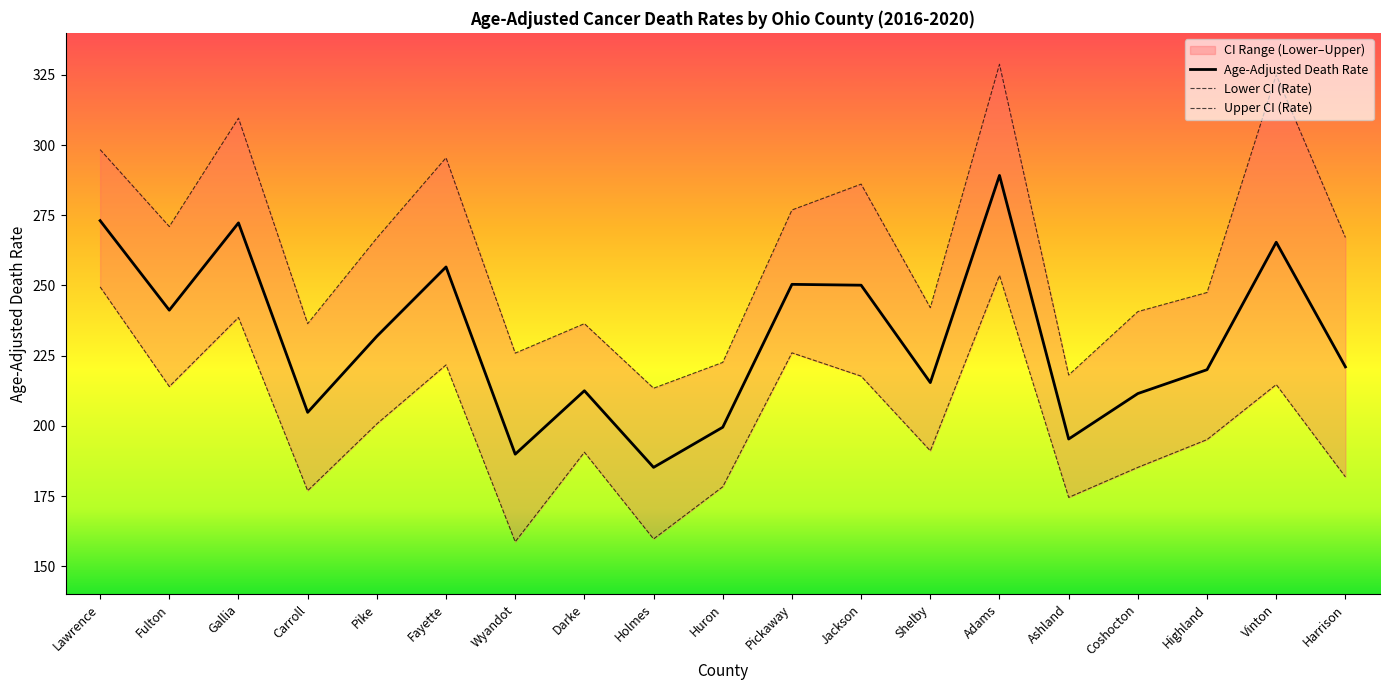

Is the value of Upper CI (Rate) at Jackson greater than the value of Age-Adjusted Death Rate at Harrison?

Yes